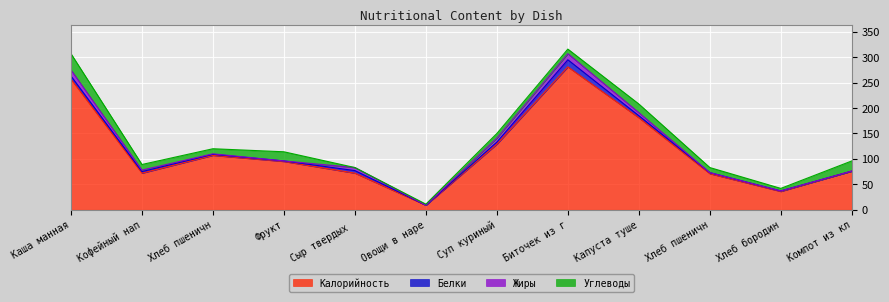

What is the value of the Жиры point at the 9th from the left?

6